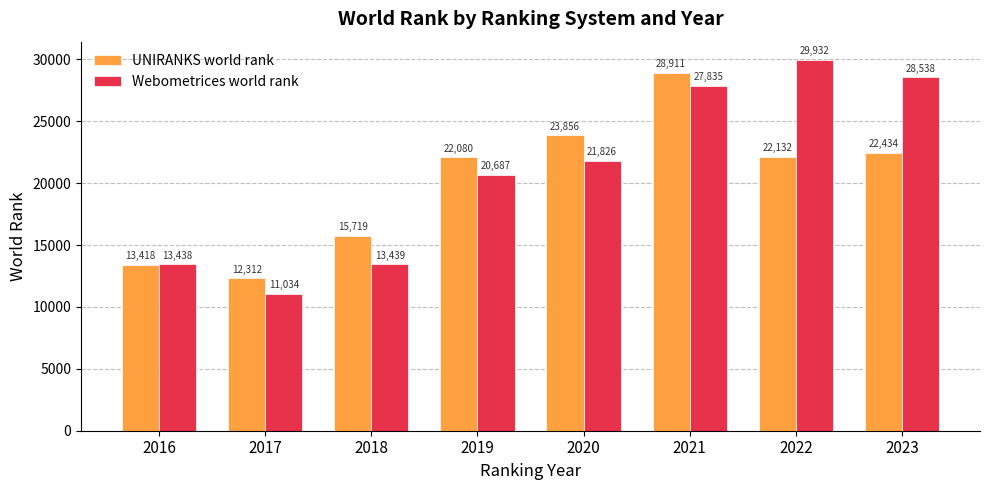

Rank the series by their average value, from lowest to highest.

UNIRANKS world rank, Webometrices world rank